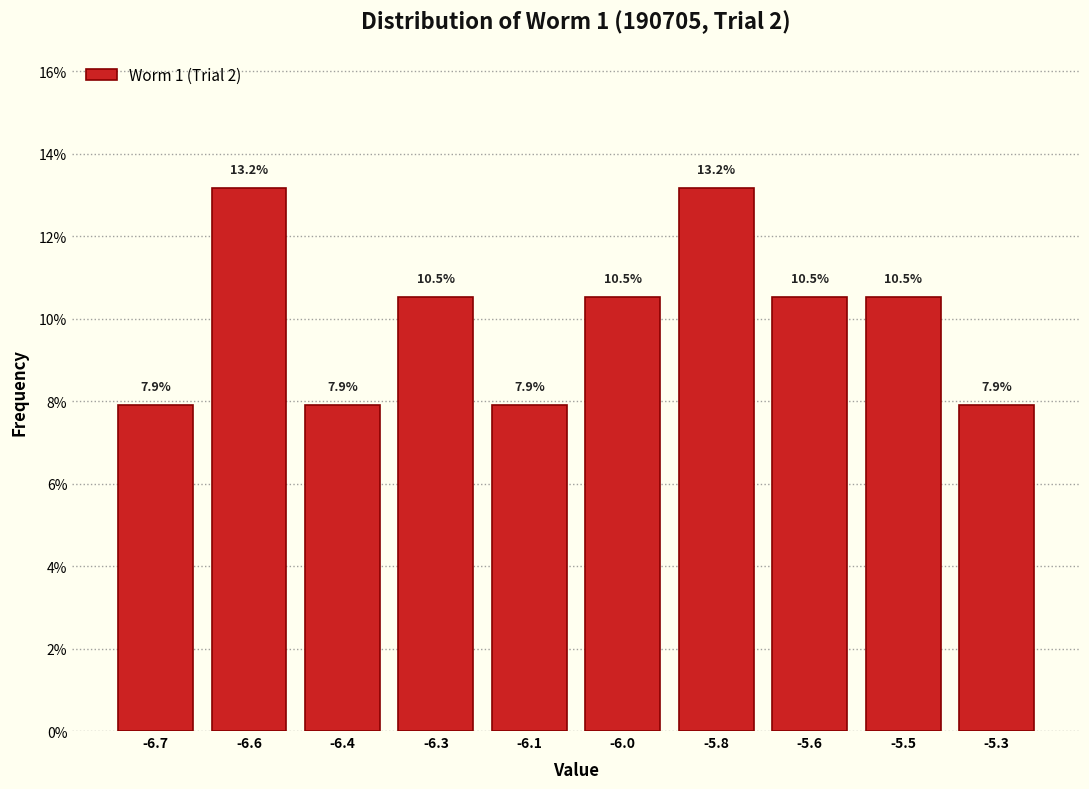

Reading right to left, transcribe all the data shown in this chart.

7.9	10.5	10.5	13.2	10.5	7.9	10.5	7.9	13.2	7.9